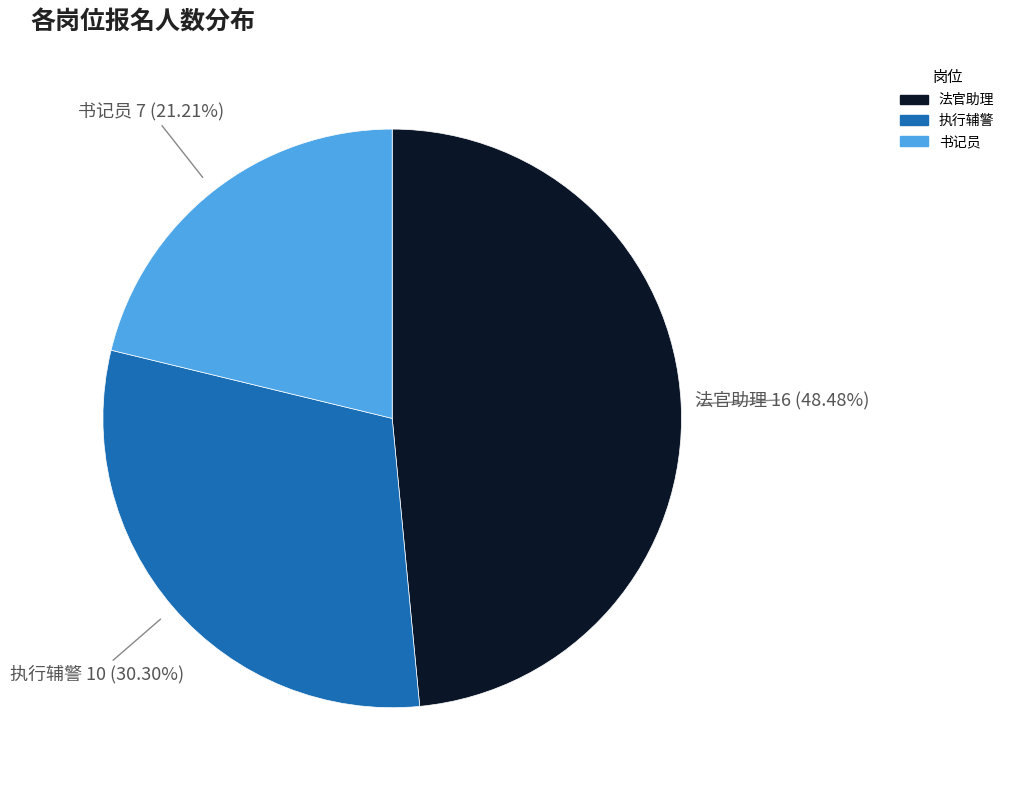

Which has a higher value, 法官助理 or 执行辅警?

法官助理